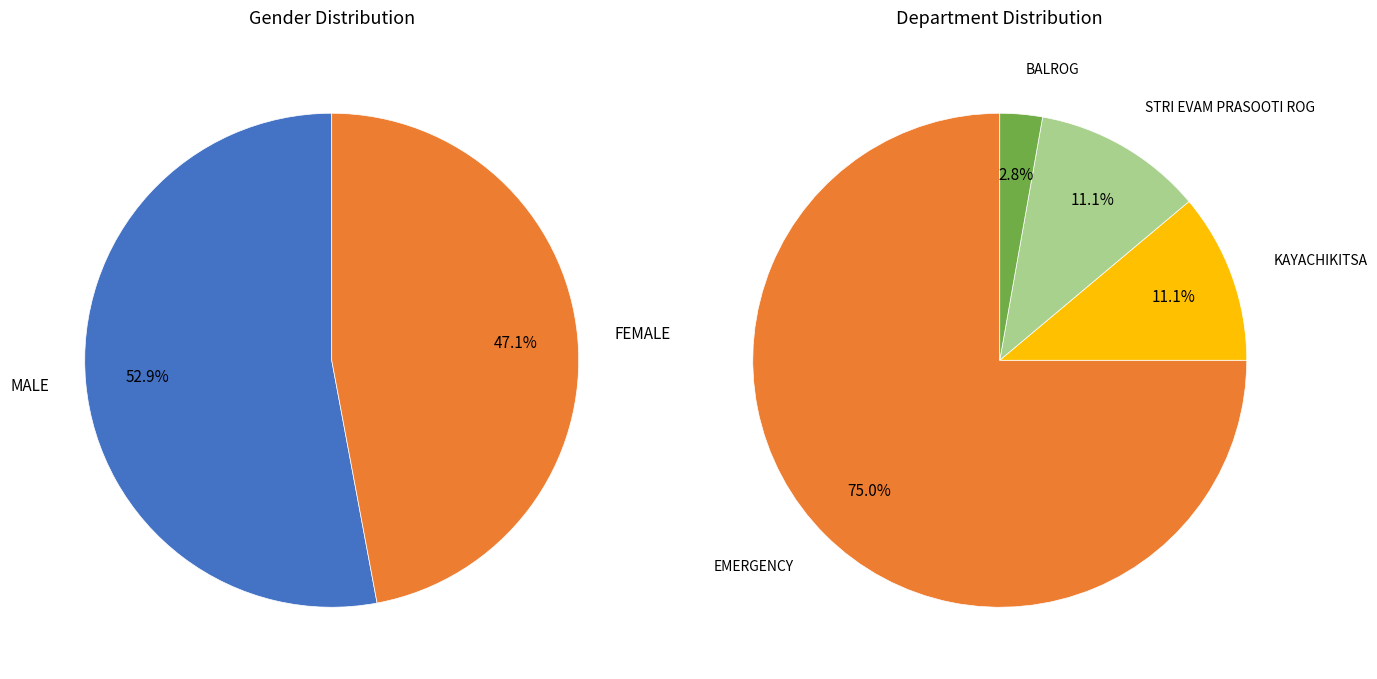

Is it true that MALE is 64% of the pie?

False